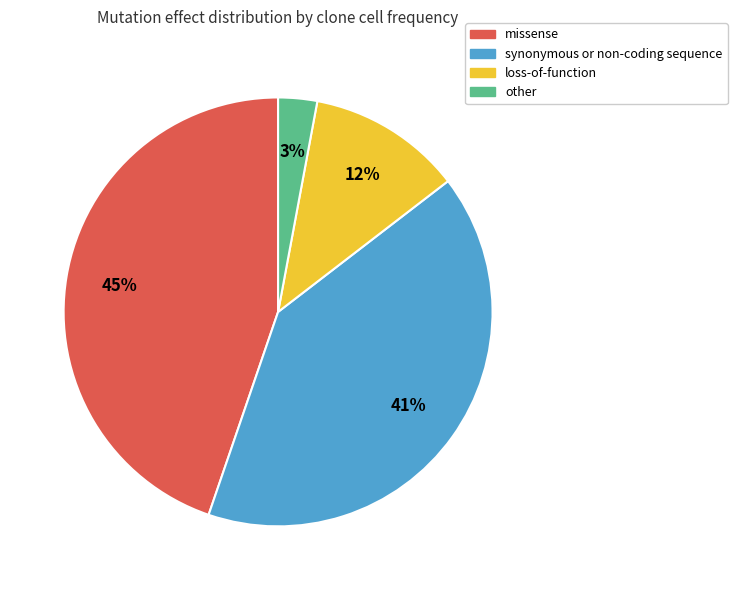

Combined, do other and missense account for over 50%?

No